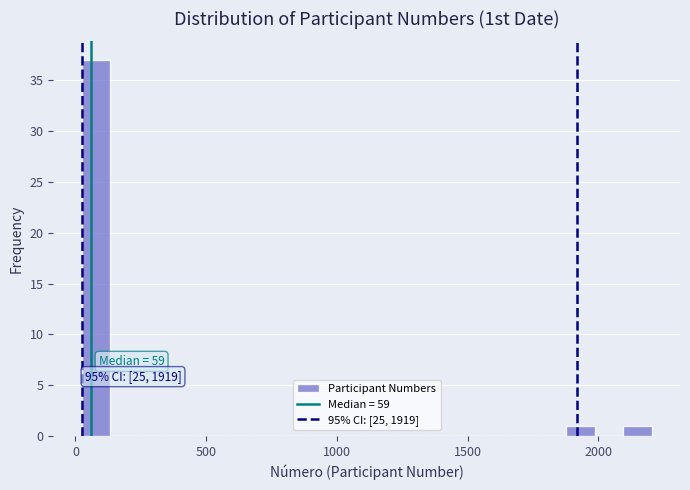

Read against the x-axis, roughly where is the centre of the tallest bar?

100